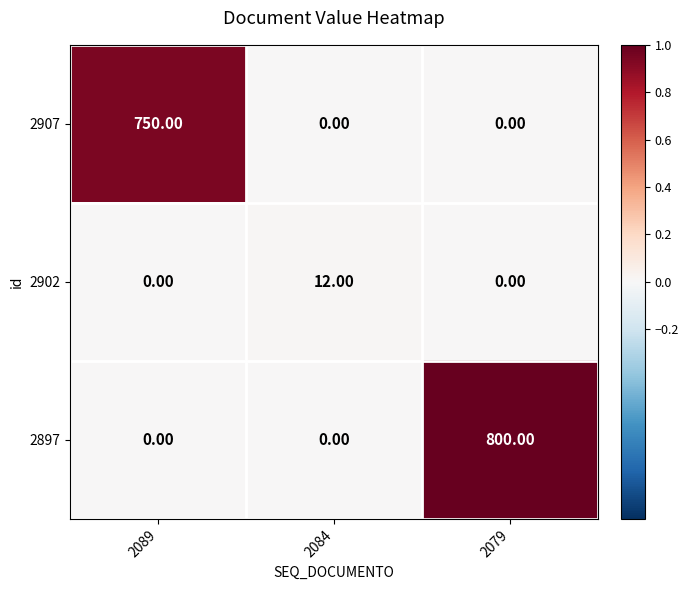

Which series changed the most between 2084 and 2079?

2897